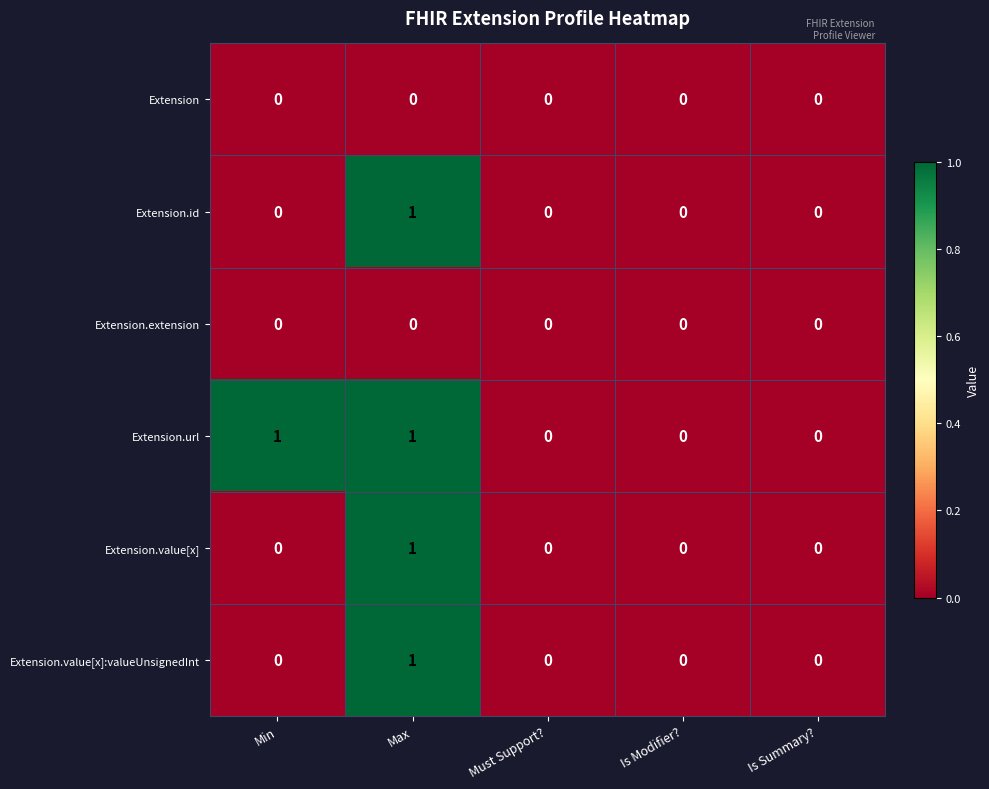

True or false: Extension.value[x]:valueUnsignedInt has a value of 0 at Max.

False